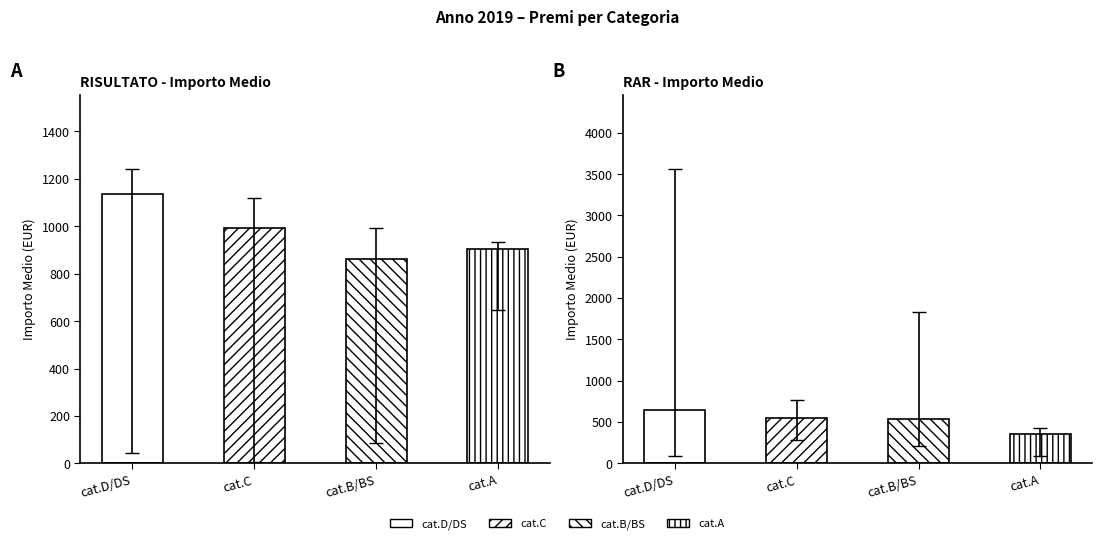

What is the value of the IMPORTO MINIMO (RISULTATO) bar at the 2nd from the left?

4.5